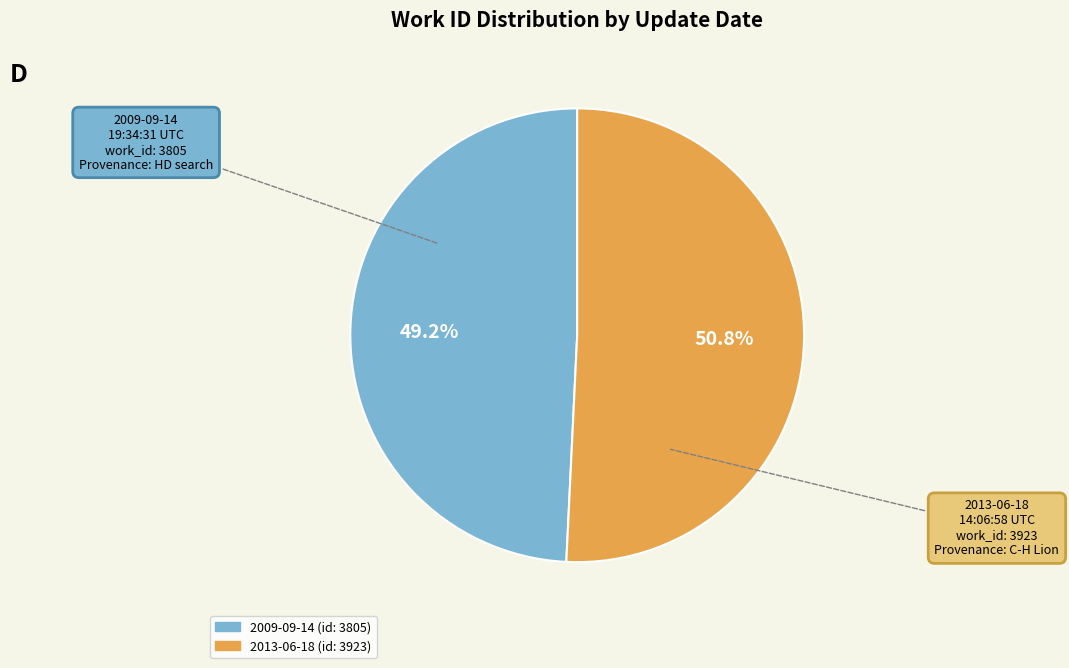

To the nearest percent, what is the difference between the largest and smallest slice percentages?

2%